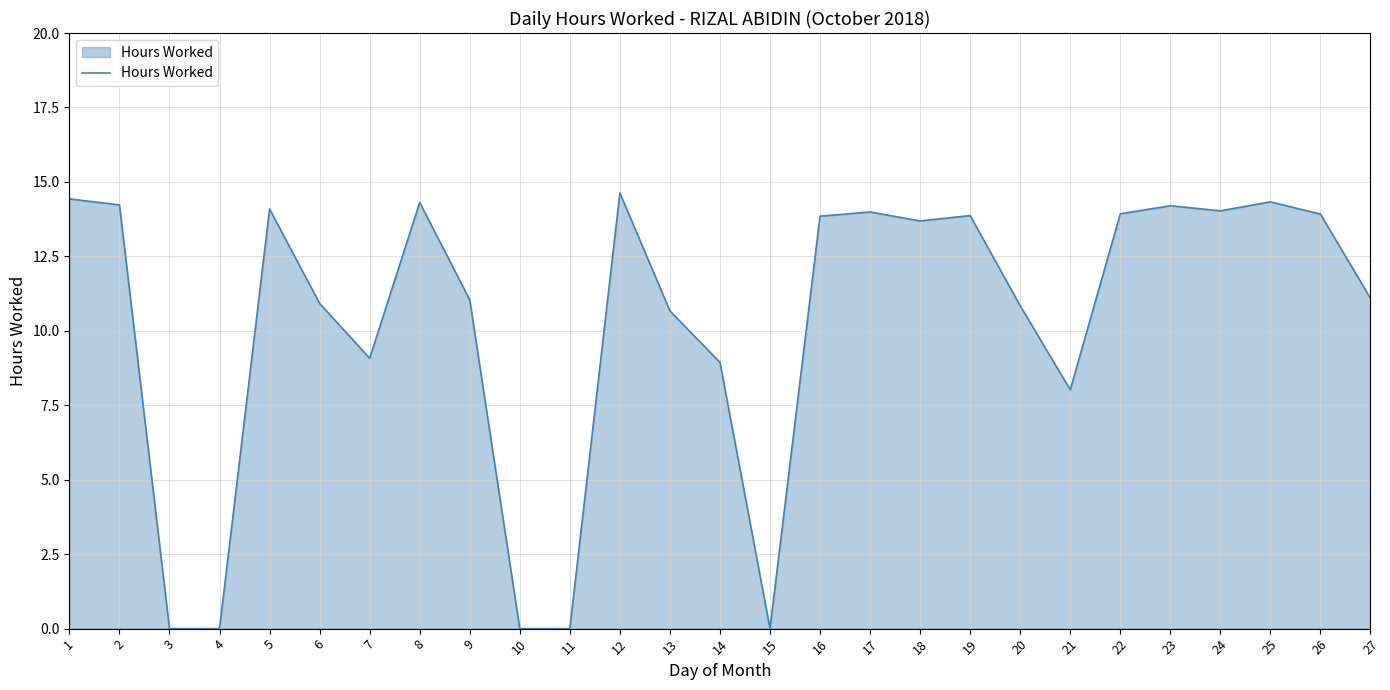

How many values are below 13?

13